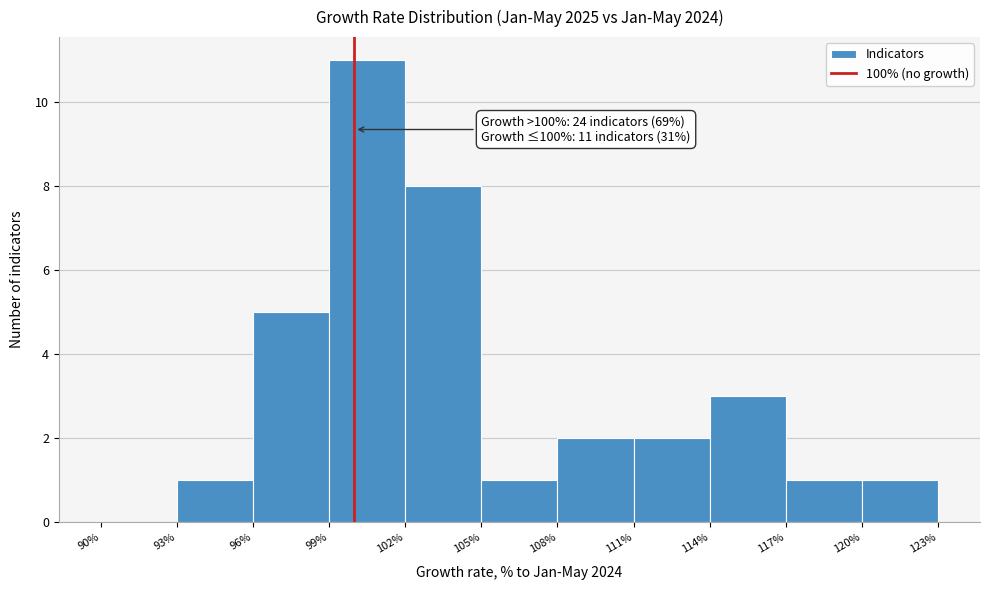

Which range on the x-axis has the tallest bar?

99% to 102%